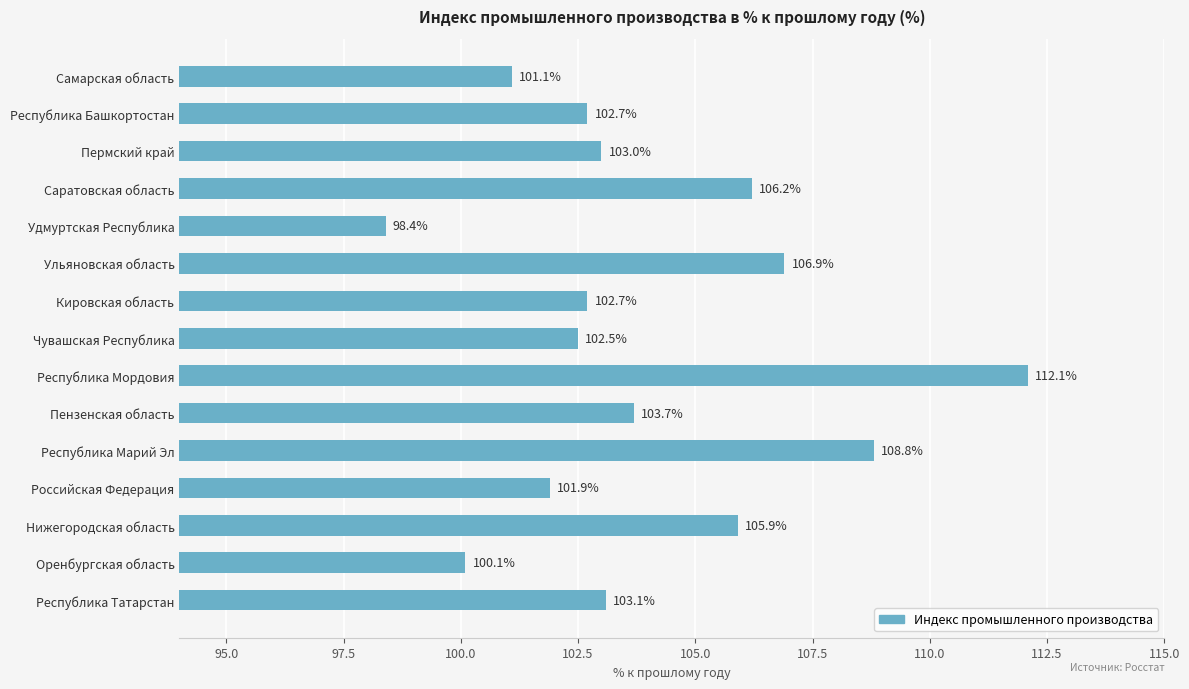

What position from the top is Кировская область?

7